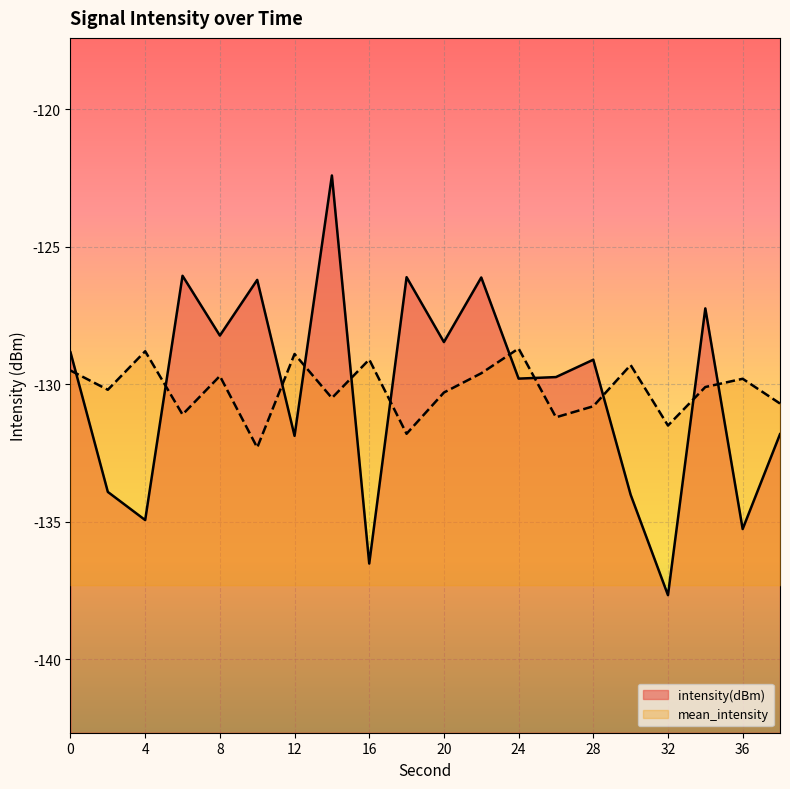

List the labels in order of mean_intensity value, smallest first.

10, 18, 32, 26, 6, 28, 38, 14, 20, 2, 34, 36, 8, 22, 0, 30, 16, 12, 4, 24